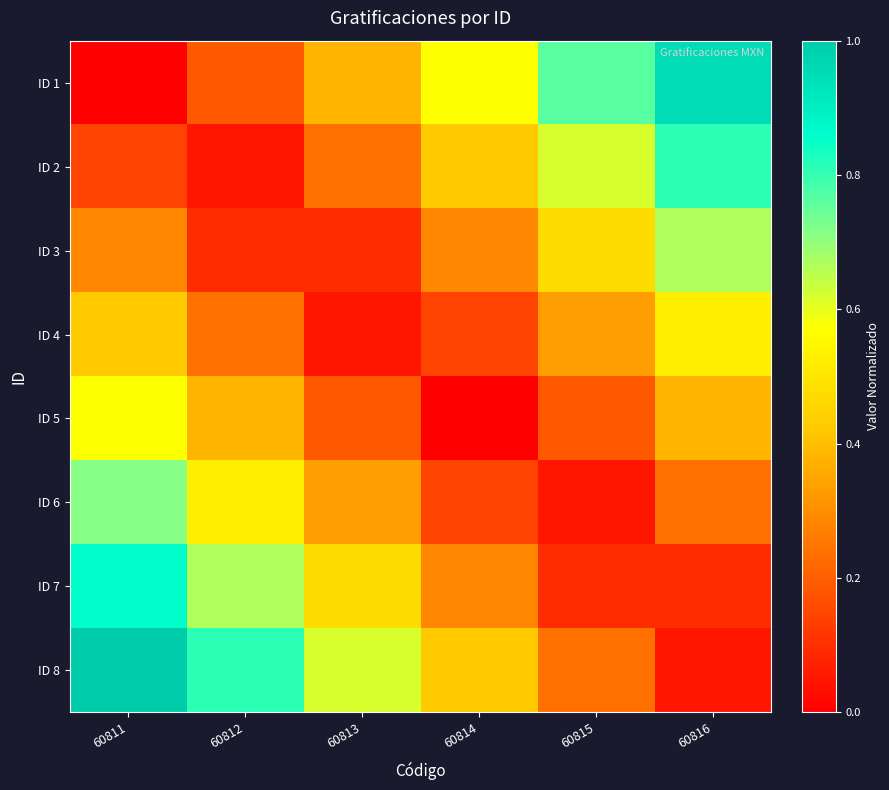

Reading left to right, transcribe all the data shown in this chart.

ID 1: 60811=0.0	60812=0.2	60813=0.4	60814=0.6	60815=0.8	60816=1.0
ID 2: 60811=0.1	60812=0.0	60813=0.2	60814=0.4	60815=0.6	60816=0.8
ID 3: 60811=0.3	60812=0.1	60813=0.1	60814=0.3	60815=0.5	60816=0.7
ID 4: 60811=0.4	60812=0.2	60813=0.0	60814=0.1	60815=0.3	60816=0.5
ID 5: 60811=0.6	60812=0.4	60813=0.2	60814=0.0	60815=0.2	60816=0.4
ID 6: 60811=0.7	60812=0.5	60813=0.3	60814=0.1	60815=0.0	60816=0.2
ID 7: 60811=0.9	60812=0.7	60813=0.5	60814=0.3	60815=0.1	60816=0.1
ID 8: 60811=1.0	60812=0.8	60813=0.6	60814=0.4	60815=0.2	60816=0.0